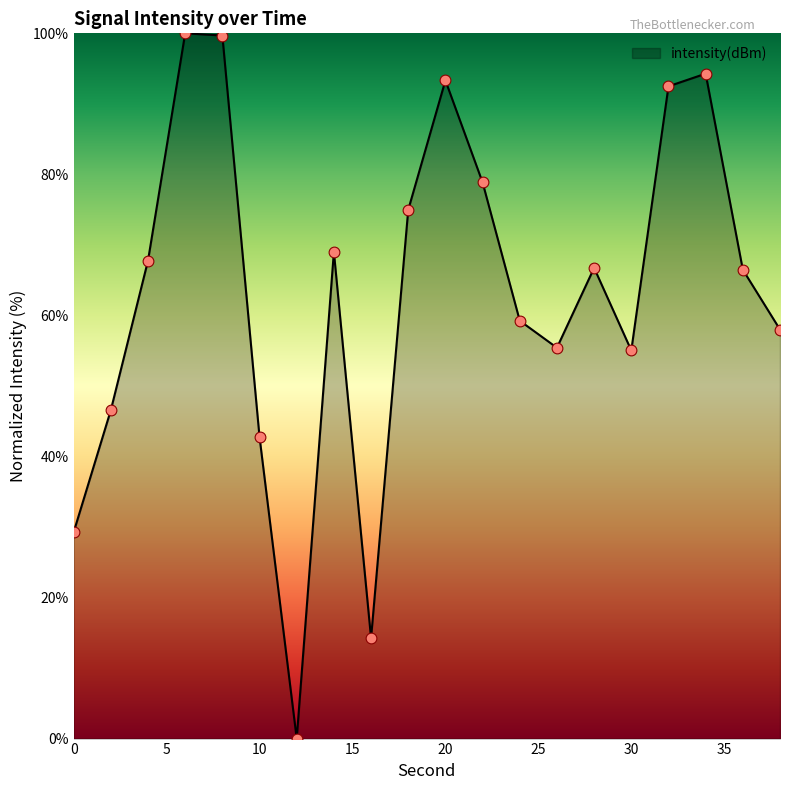

What is the greatest value displayed?

100.0